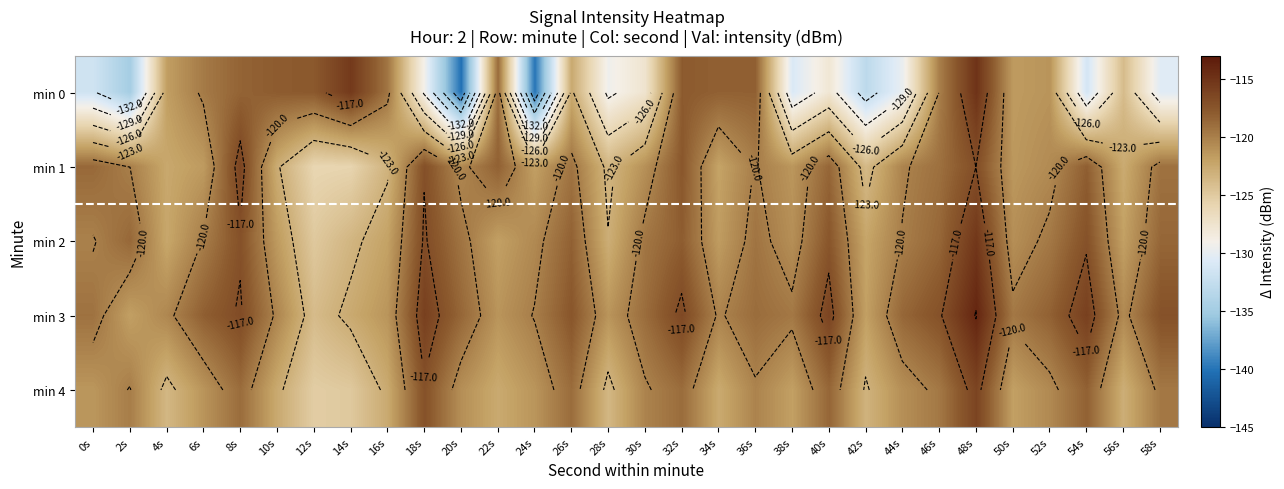

What is the difference between the highest and lowest values at 42s?

11.2